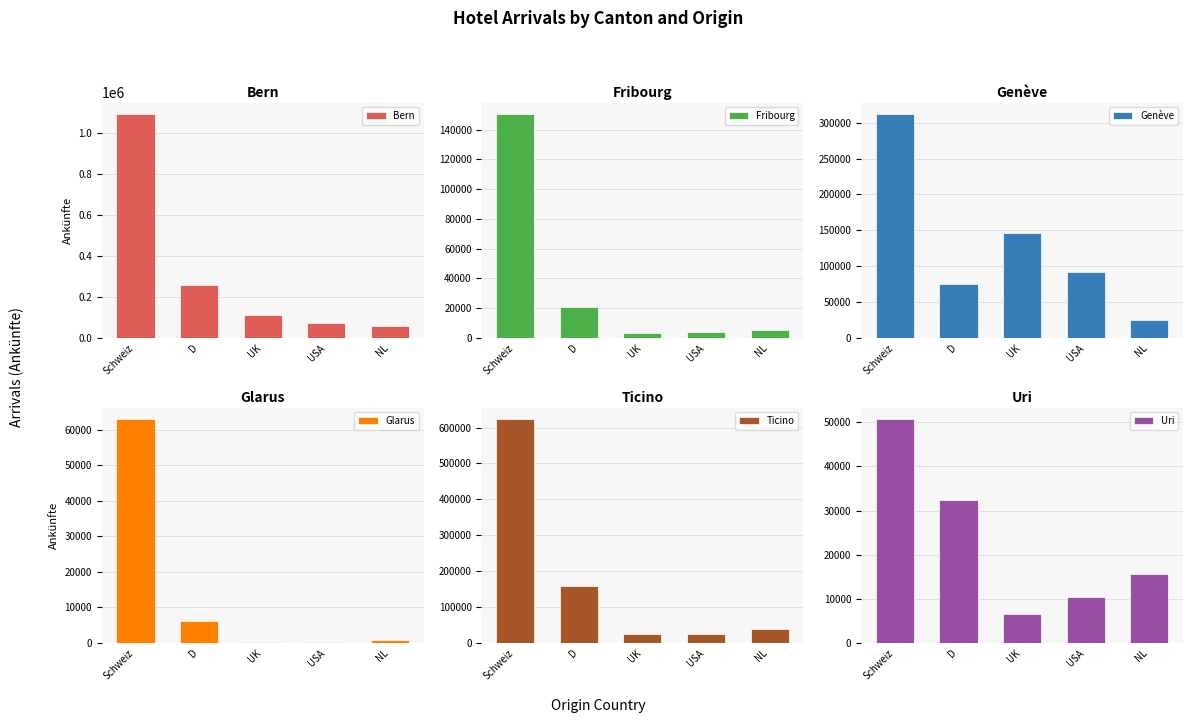

What are all the series names shown in the legend?

Bern, Fribourg, Genève, Glarus, Ticino, Uri